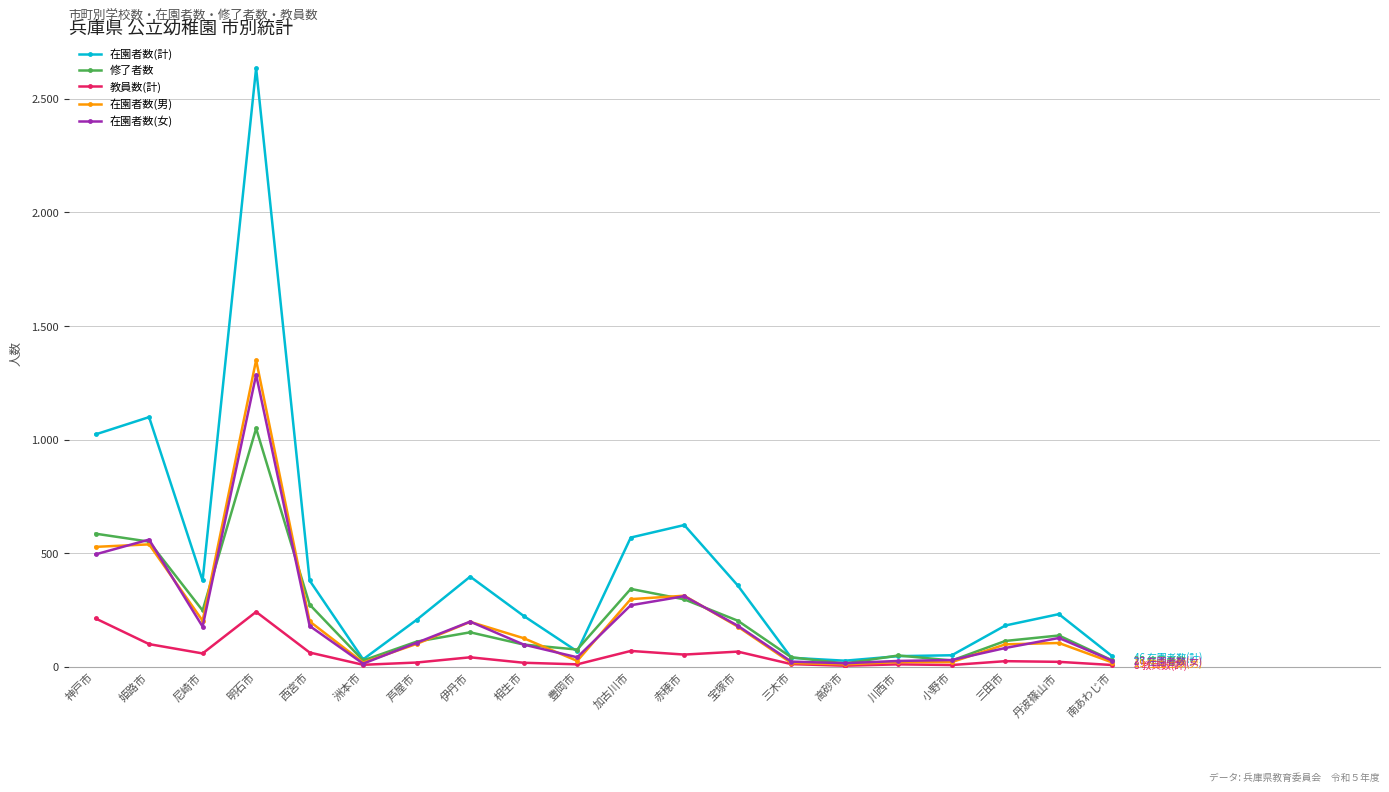

What are all the series names shown in the legend?

在園者数(計), 修了者数, 教員数(計), 在園者数(男), 在園者数(女)